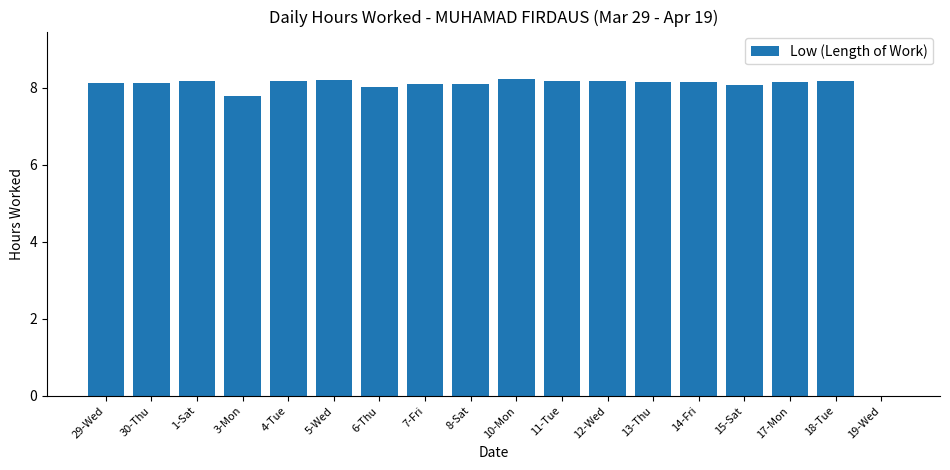

The chart shows a value of 13.6 at 11-Tue. True or false?

False